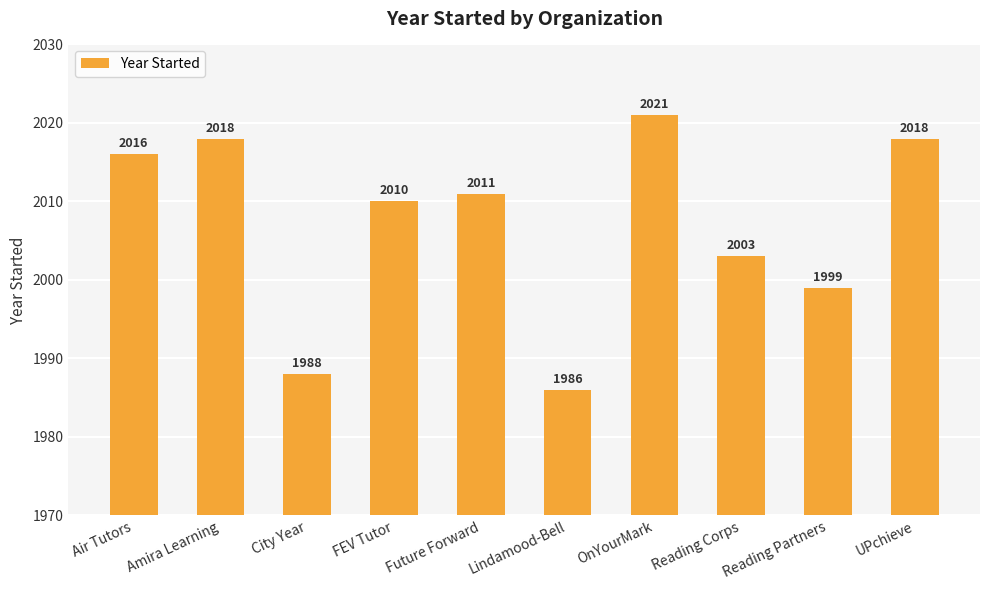

The chart shows a value of 2016 at Air Tutors. True or false?

True